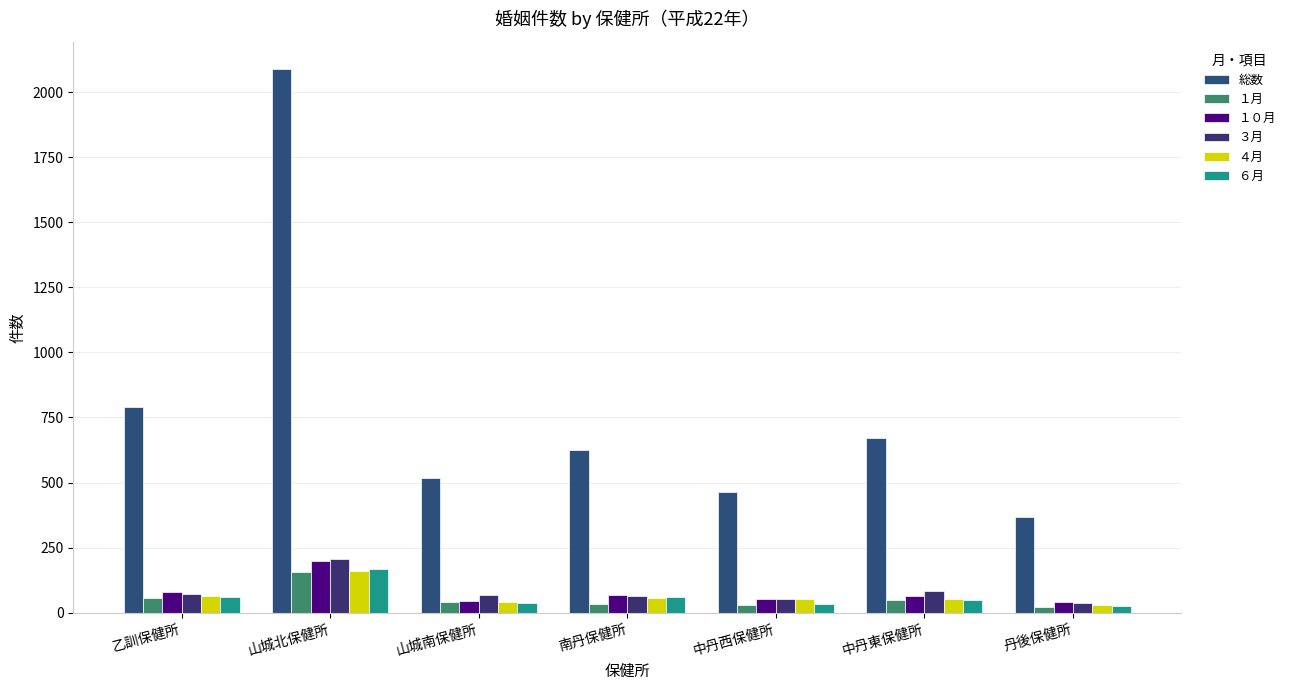

At 中丹西保健所, list the series in order from smallest to largest.

１月, ６月, １０月, ３月, ４月, 総数